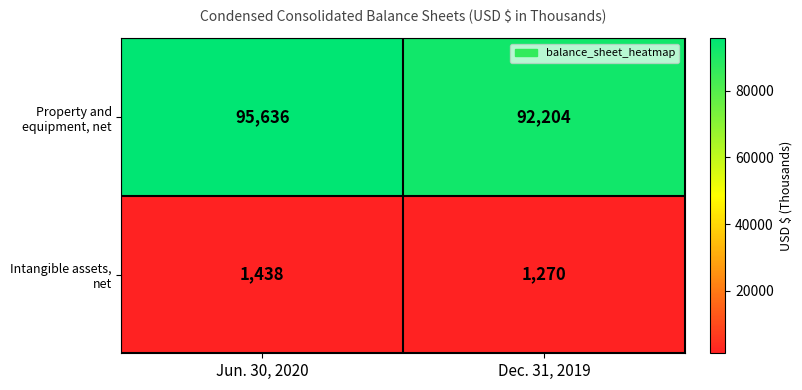

What is the average value of the Intangible assets, net series?

1354